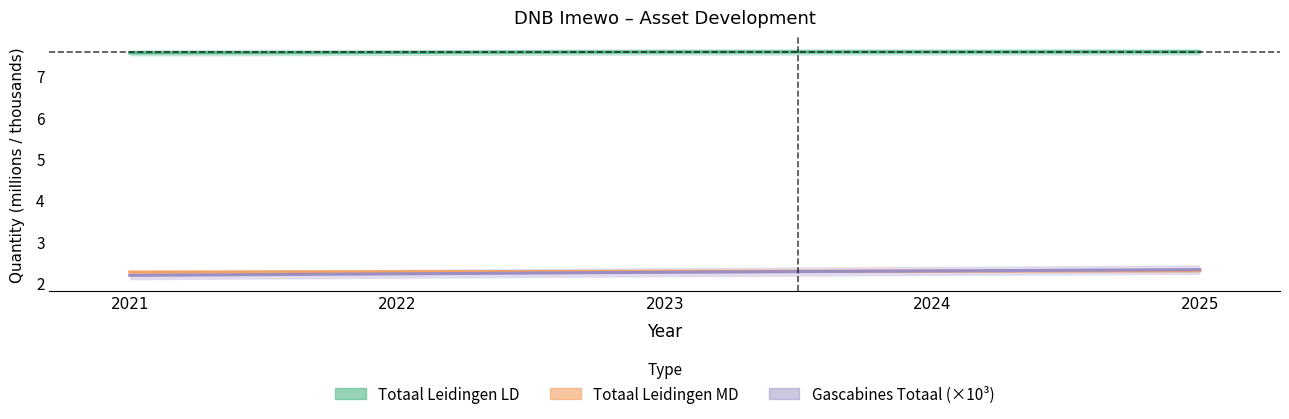

At how many categories does at least one series exceed 3?

5